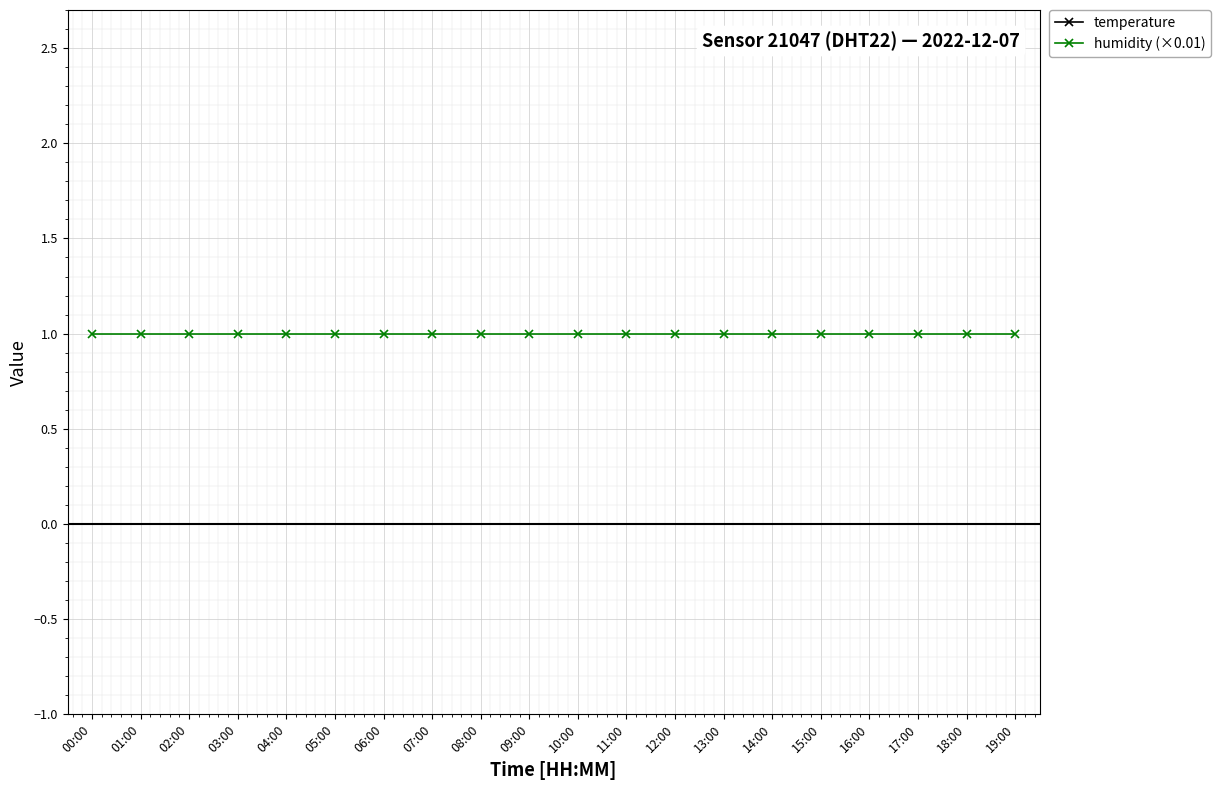

Reading left to right, extract all data points from this chart.

temperature: 00:00=4.8	01:00=4.6	02:00=4.3	03:00=4.0	04:00=3.8	05:00=3.6	06:00=3.5	07:00=3.4	08:00=3.5	09:00=3.8	10:00=4.2	11:00=4.6	12:00=5.0	13:00=5.4	14:00=5.7	15:00=5.9	16:00=6.0	17:00=5.8	18:00=5.5	19:00=5.1
humidity (×0.01): 00:00=1.0	01:00=1.0	02:00=1.0	03:00=1.0	04:00=1.0	05:00=1.0	06:00=1.0	07:00=1.0	08:00=1.0	09:00=1.0	10:00=1.0	11:00=1.0	12:00=1.0	13:00=1.0	14:00=1.0	15:00=1.0	16:00=1.0	17:00=1.0	18:00=1.0	19:00=1.0